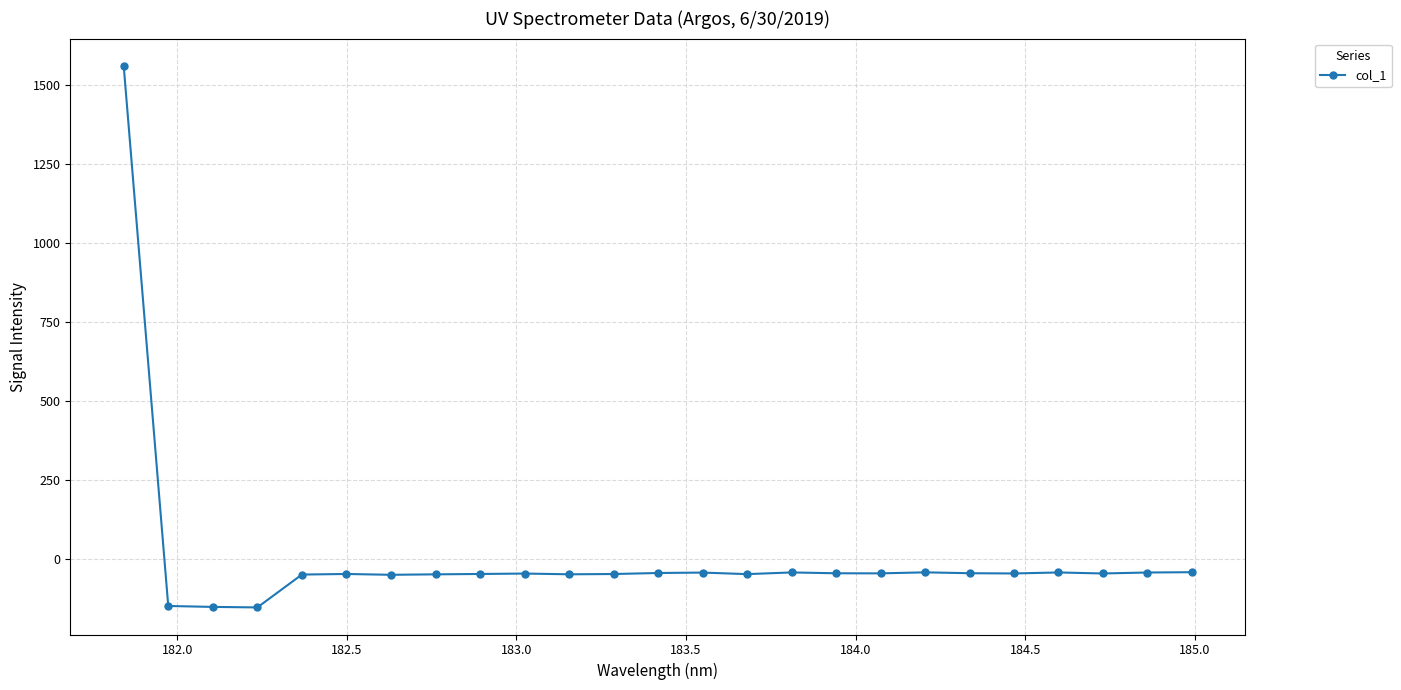

How many lines are shown in the chart?

1